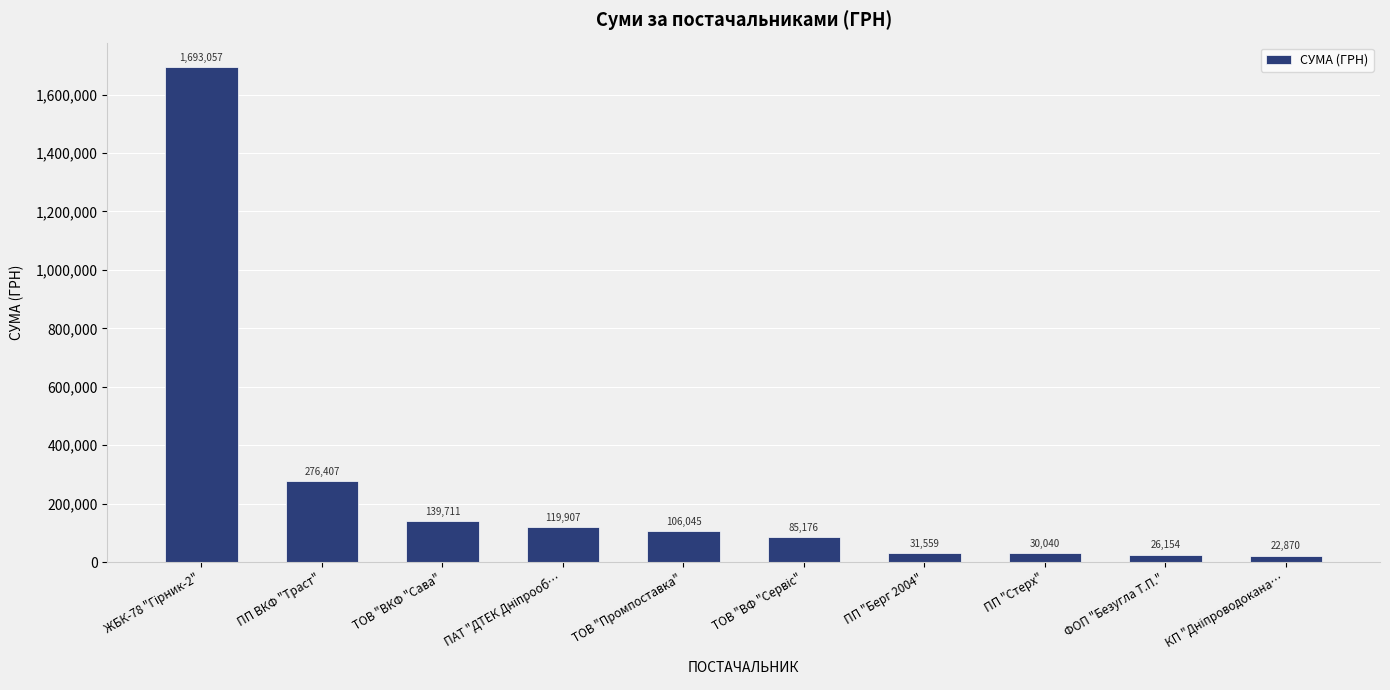

What is the minimum value shown in the chart?

22869.8